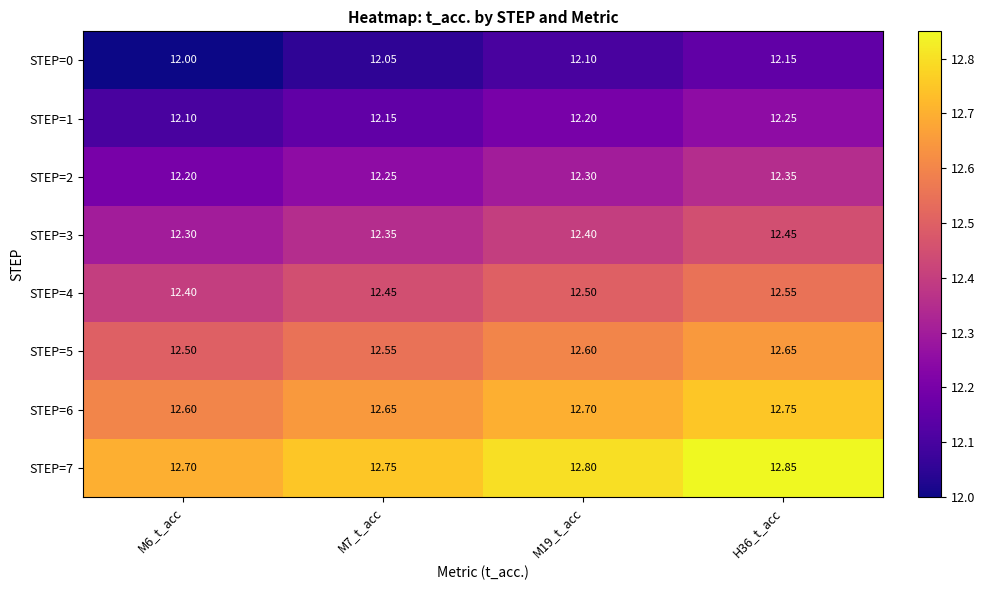

Reading left to right, list all the values displayed in this chart.

STEP=0: M6_t_acc=12.0	M7_t_acc=12.1	M19_t_acc=12.1	H36_t_acc=12.2
STEP=1: M6_t_acc=12.1	M7_t_acc=12.2	M19_t_acc=12.2	H36_t_acc=12.2
STEP=2: M6_t_acc=12.2	M7_t_acc=12.2	M19_t_acc=12.3	H36_t_acc=12.3
STEP=3: M6_t_acc=12.3	M7_t_acc=12.3	M19_t_acc=12.4	H36_t_acc=12.4
STEP=4: M6_t_acc=12.4	M7_t_acc=12.4	M19_t_acc=12.5	H36_t_acc=12.6
STEP=5: M6_t_acc=12.5	M7_t_acc=12.6	M19_t_acc=12.6	H36_t_acc=12.7
STEP=6: M6_t_acc=12.6	M7_t_acc=12.7	M19_t_acc=12.7	H36_t_acc=12.8
STEP=7: M6_t_acc=12.7	M7_t_acc=12.8	M19_t_acc=12.8	H36_t_acc=12.8